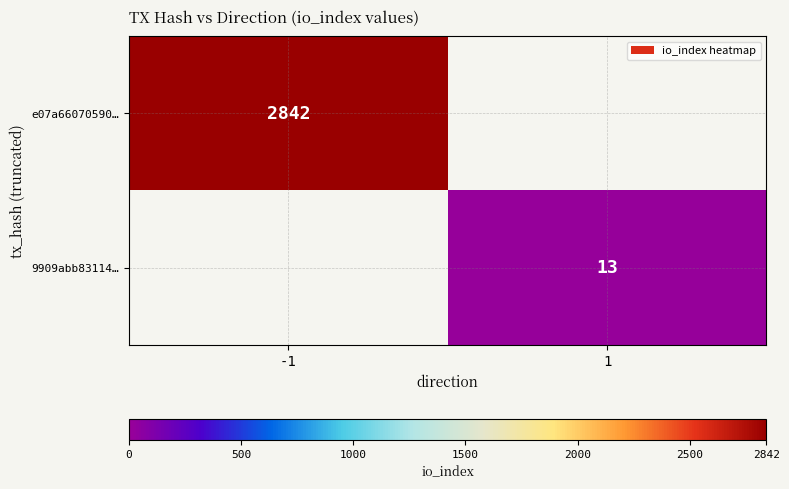

The e07a66070590… series shows 1261 at -1. True or false?

False